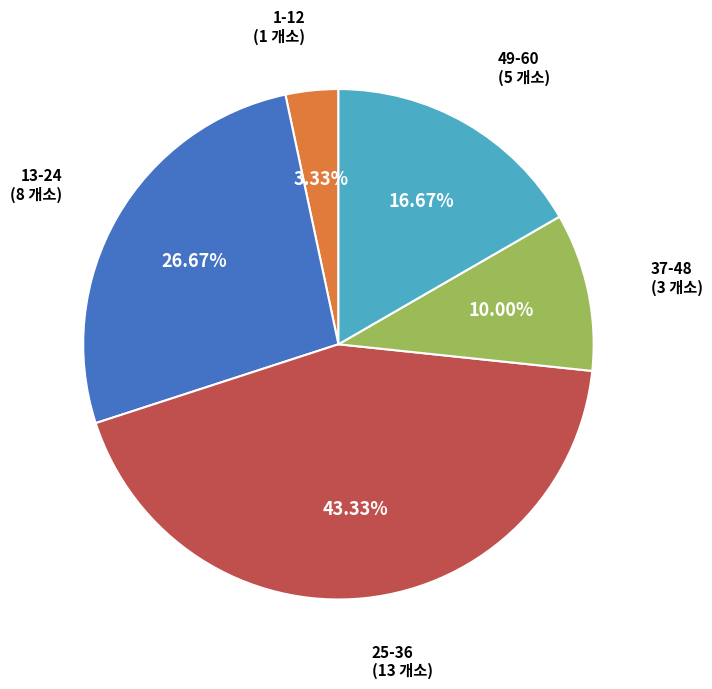

Rank the categories by value from lowest to highest.

1-12, 37-48, 49-60, 13-24, 25-36